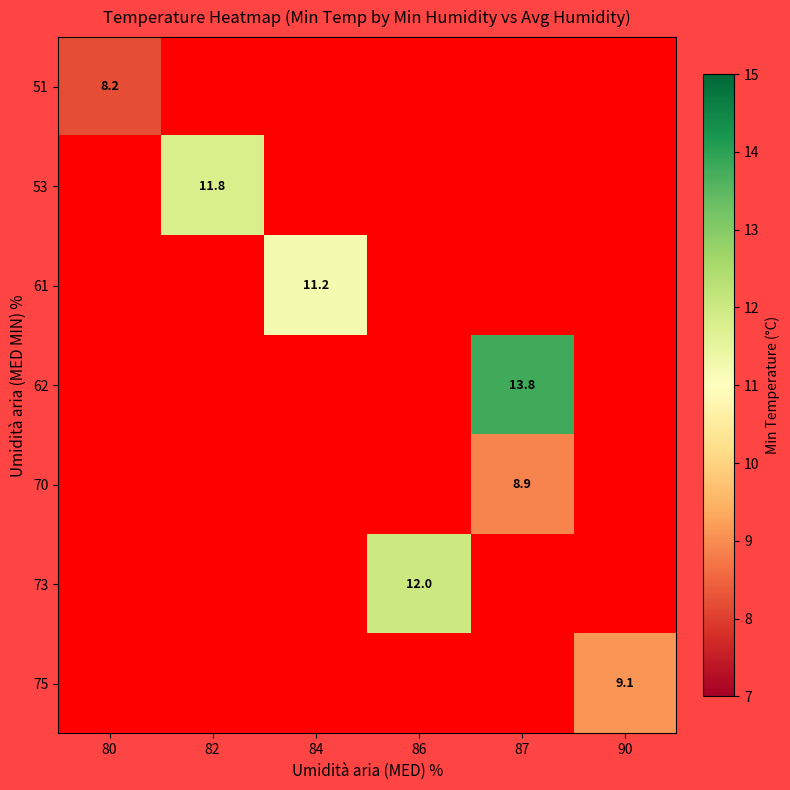

The value of 51 at 80 is 8.2. True or false?

True